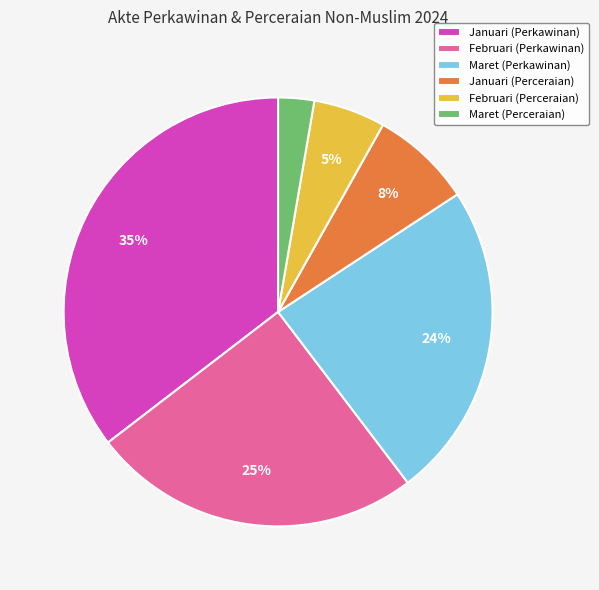

Is it true that Januari (Perkawinan) is 35% of the pie?

True